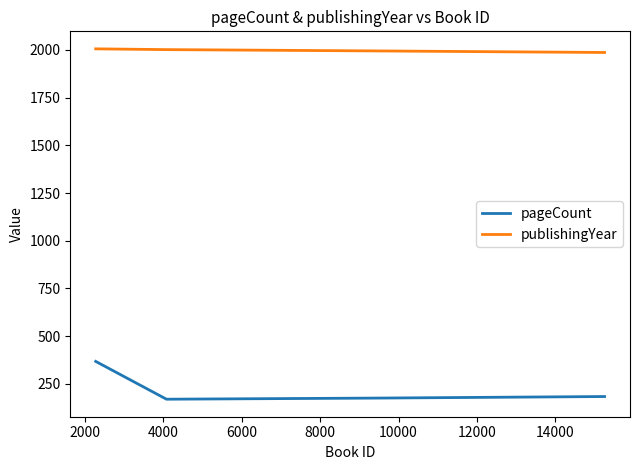

How many categories are shown in the chart?

4